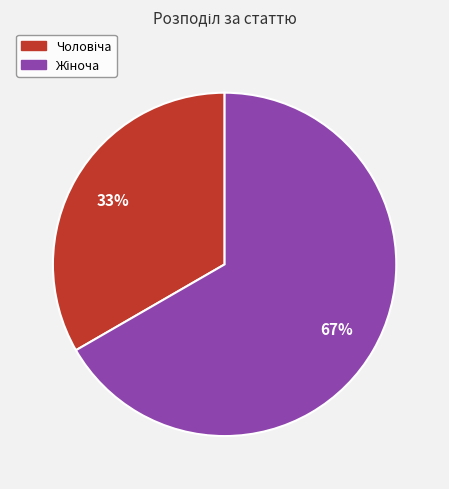

Is there a majority slice in this chart?

Yes